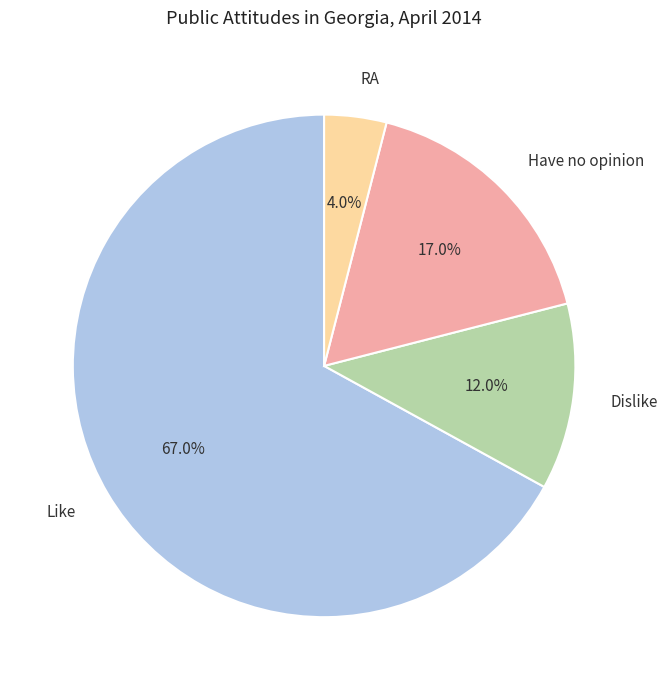

The Like slice represents 57% of the pie. True or false?

False